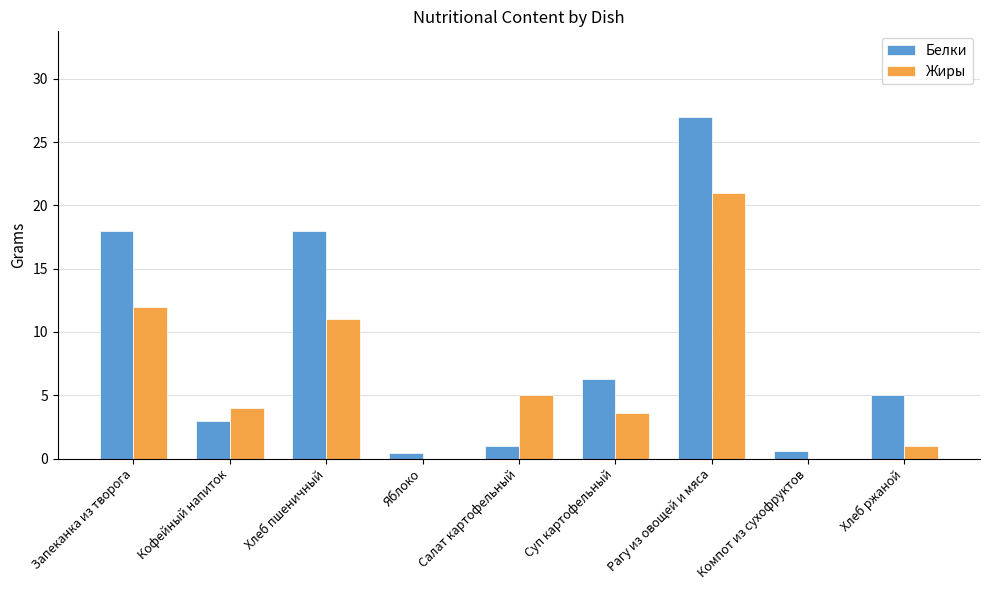

Between Салат картофельный and Компот из сухофруктов, which series saw the biggest shift?

Жиры